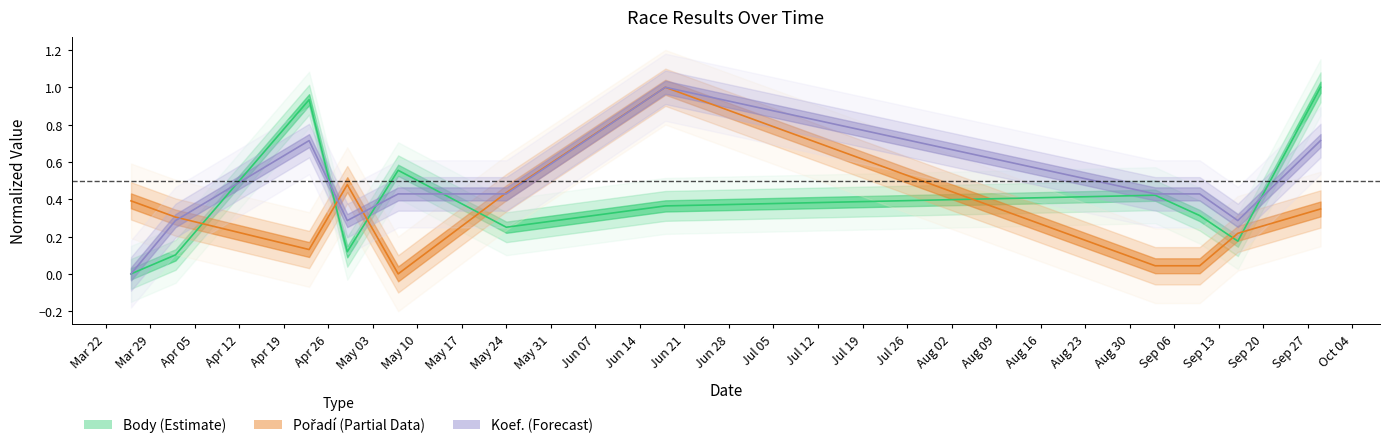

List the series in order of their overall mean, highest first.

Koef., Body, Pořadí